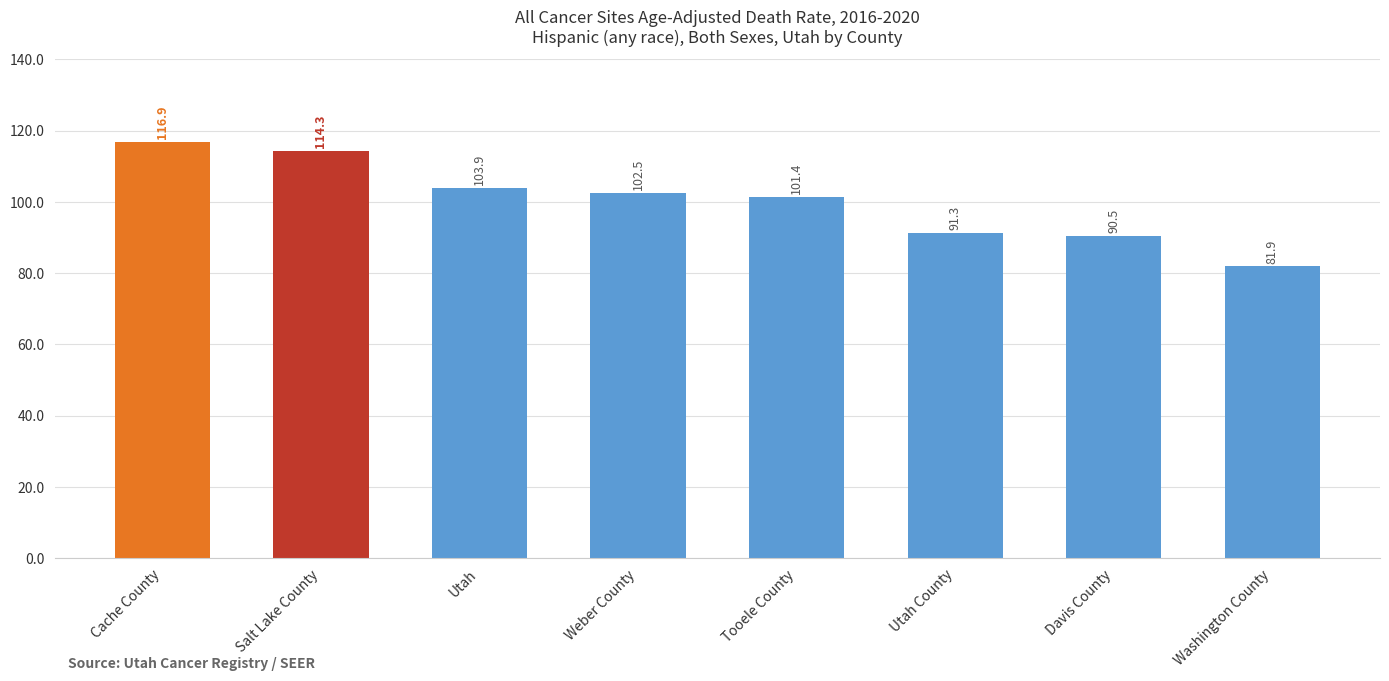

The value at Utah County is 162.6. True or false?

False